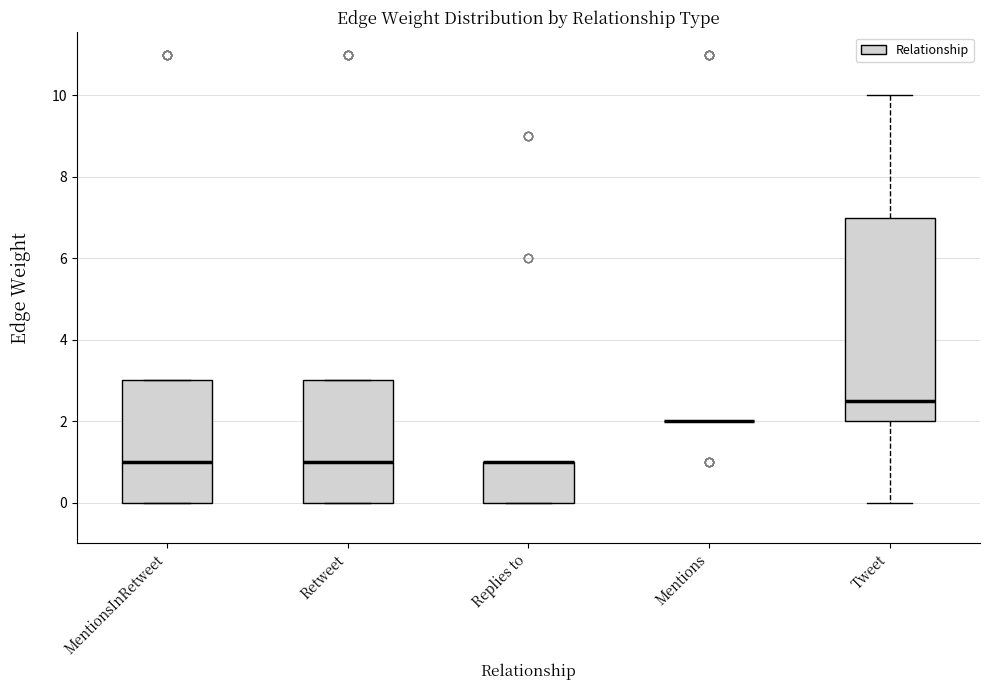

Reading left to right, read every box against the y-axis: the position of its median line, the range the box covers, and the ends of its whiskers. The values are not printed on the chart, so give them approximately, as read against the axis.

MentionsInRetweet: median 1.0, box 0.0 to 3.0, whiskers 0.0 to 3.0
Retweet: median 1.0, box 0.0 to 3.0, whiskers 0.0 to 3.0
Replies to: median 1.0 (drawn on the box's upper edge), box 0.0 to 1.0, whiskers 0.0 to 1.0
Mentions: box collapsed to a line at 2.0, whiskers 2.0 to 2.0
Tweet: median 2.6, box 2.0 to 7.0, whiskers 0.0 to 10.0